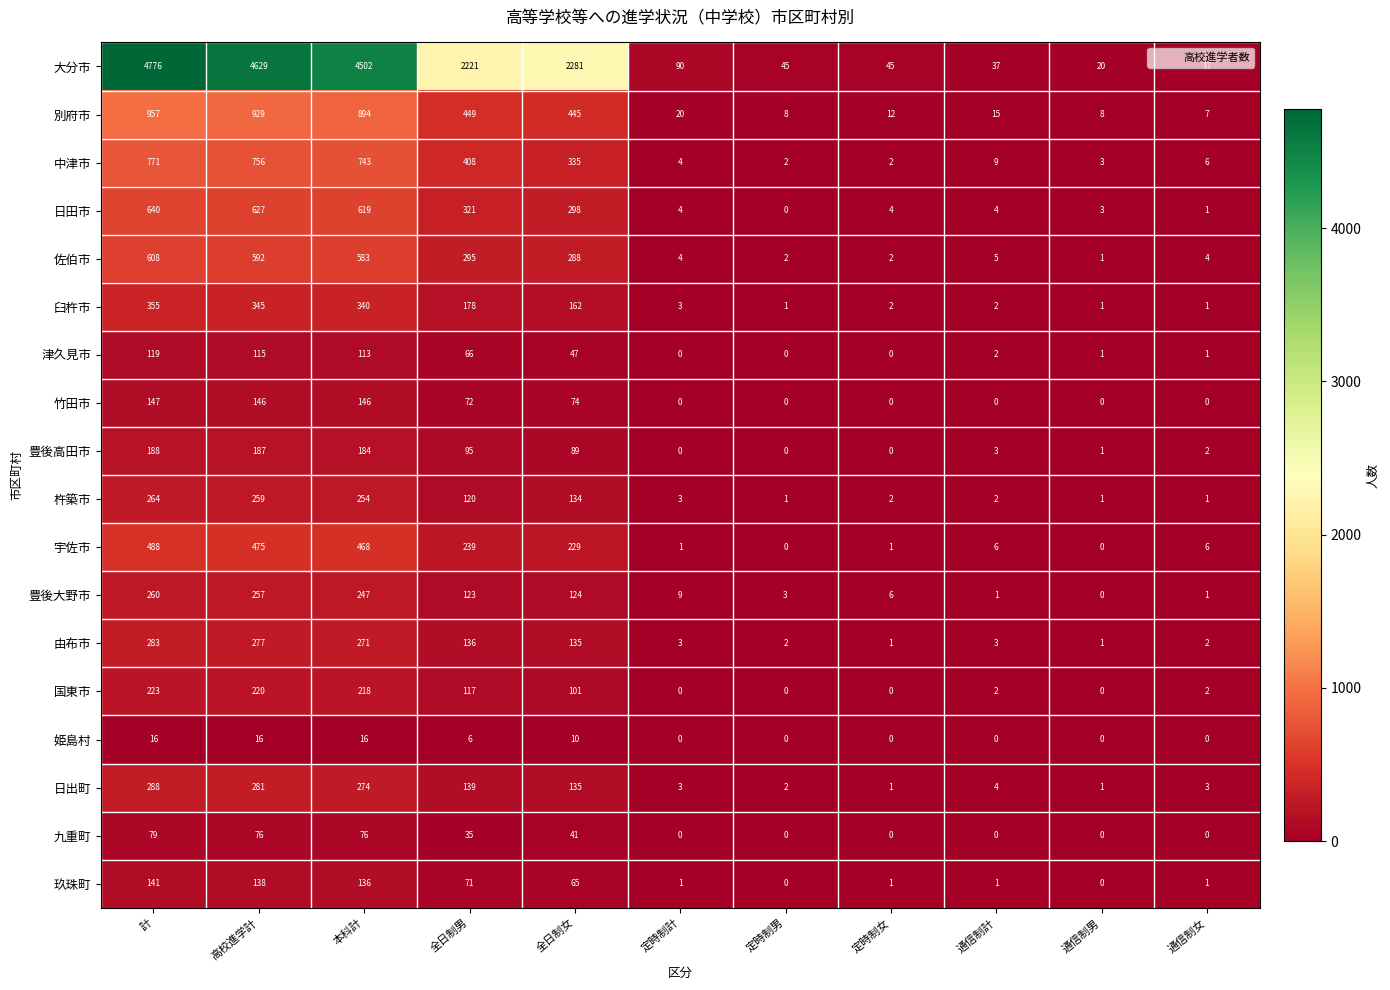

What is the total value across all series at 通信制計?

96